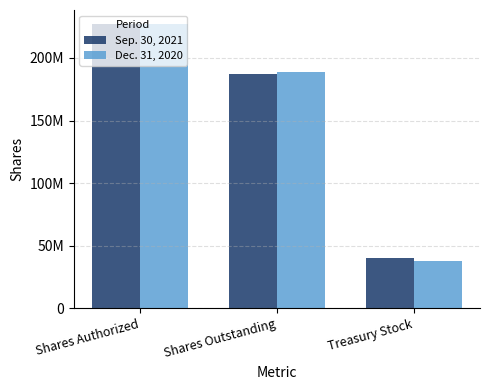

Between Shares Authorized and Shares Outstanding, which is larger?

Shares Authorized